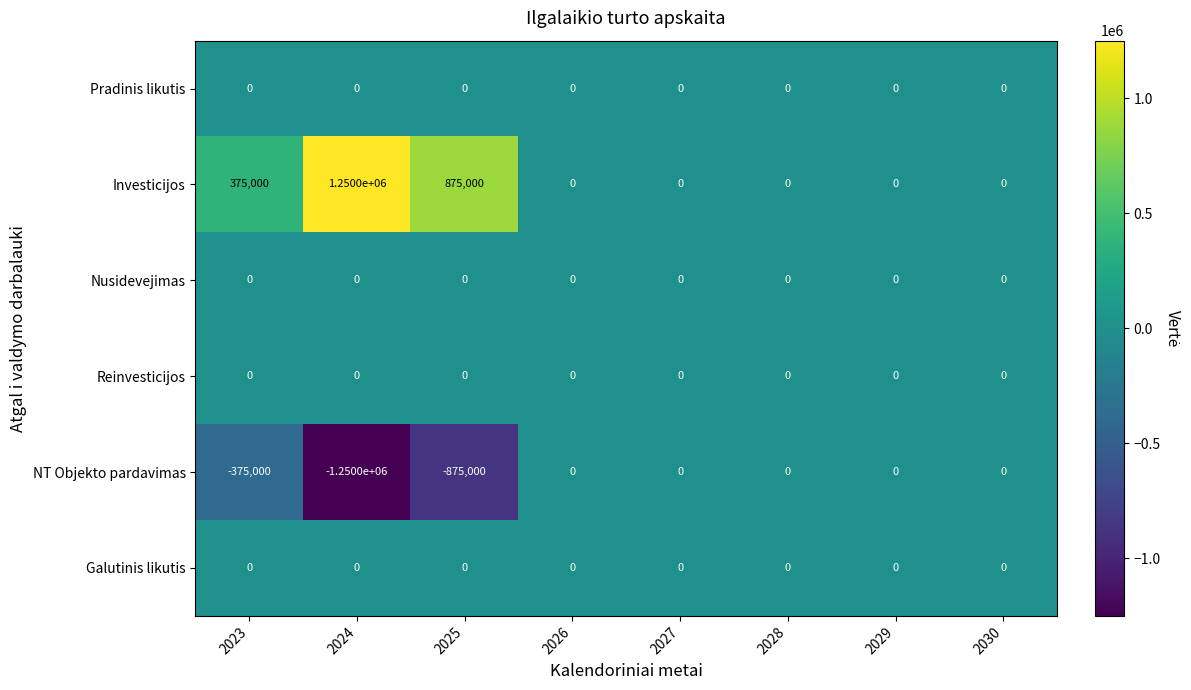

What is the minimum value shown in the chart?

-1250000